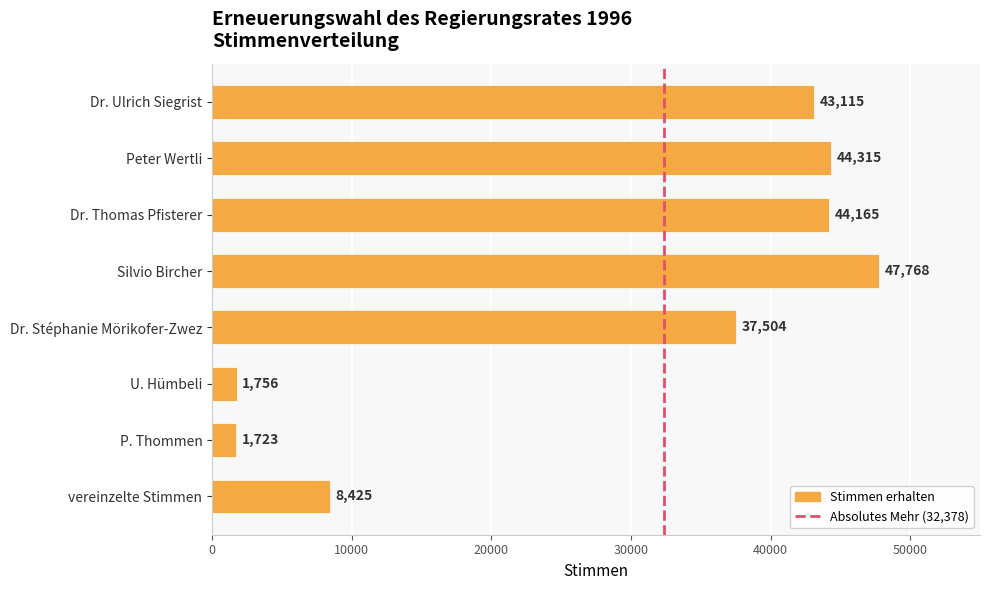

What is the average value?

28596